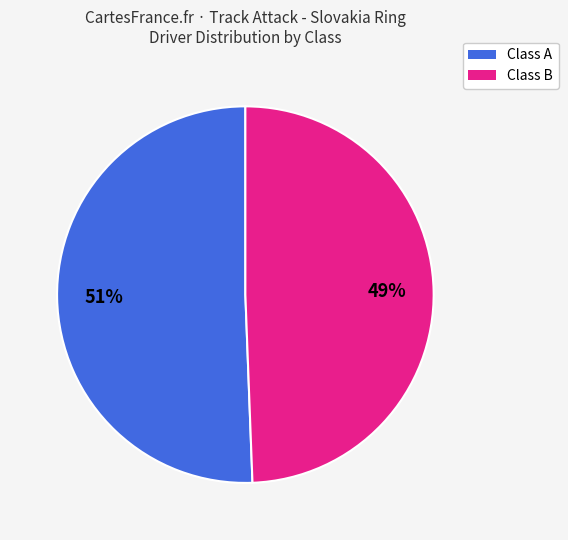

Is there any slice that represents more than half of the pie?

Yes